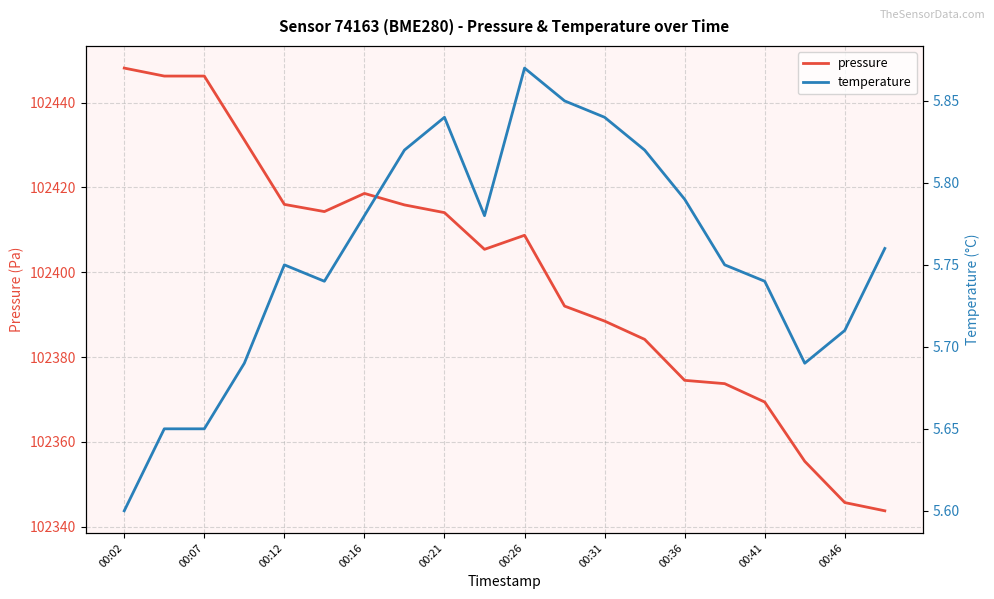

At how many categories does at least one series exceed 63737?

20